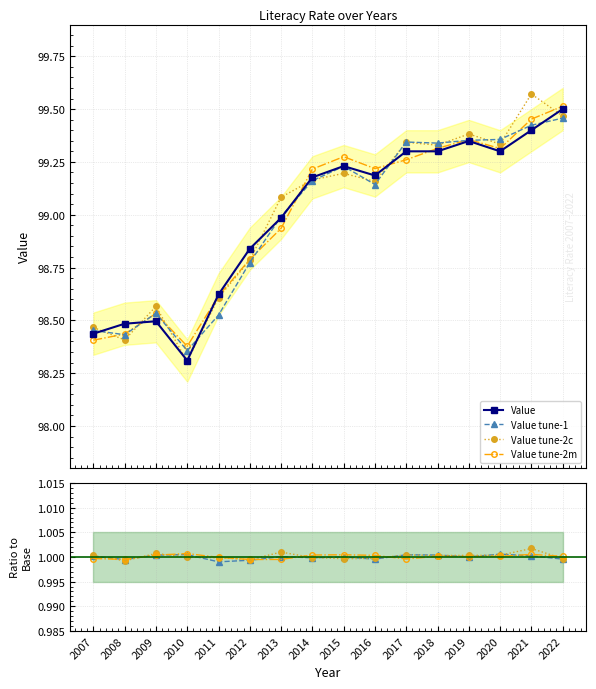

How many points are higher than both their immediate neighbors (excluding endpoints)?

3